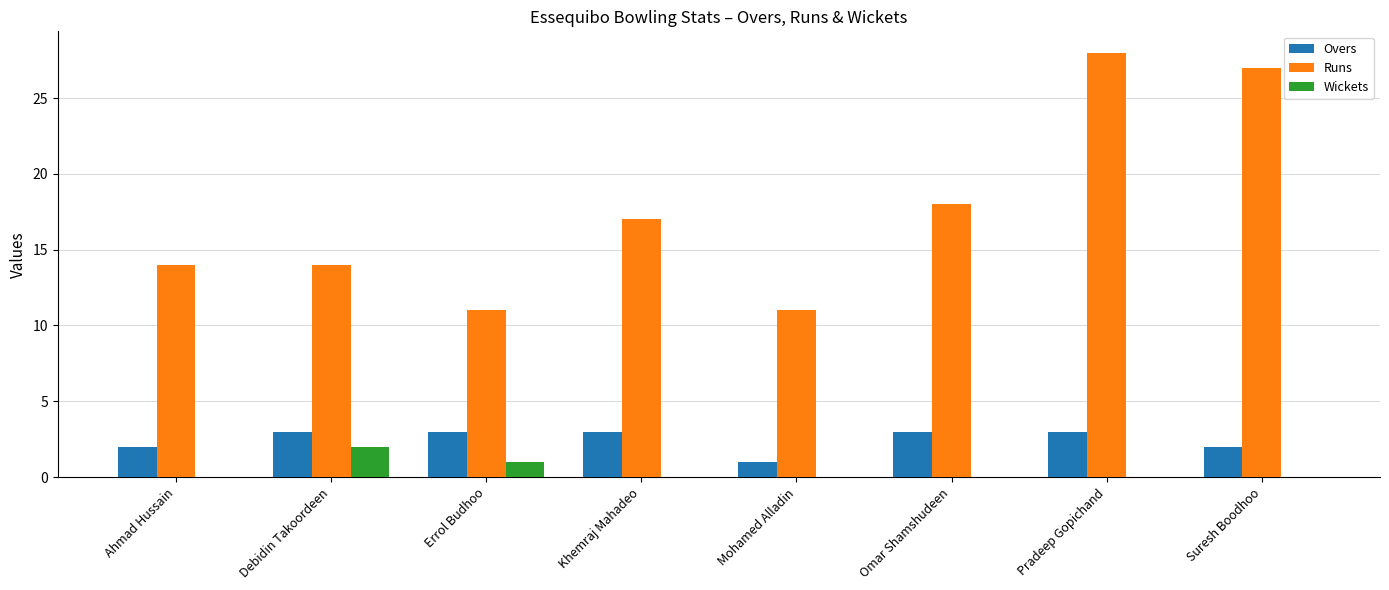

Reading left to right, extract all data points from this chart.

Overs: 2	3	3	3	1	3	3	2
Runs: 14	14	11	17	11	18	28	27
Wickets: 0	2	1	0	0	0	0	0